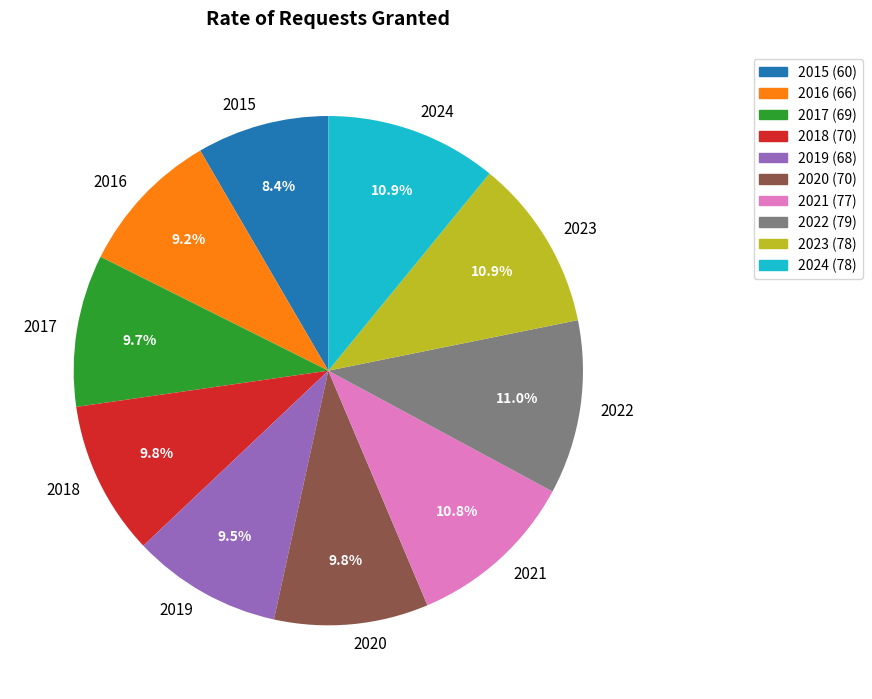

The 2024 slice represents 6% of the pie. True or false?

False